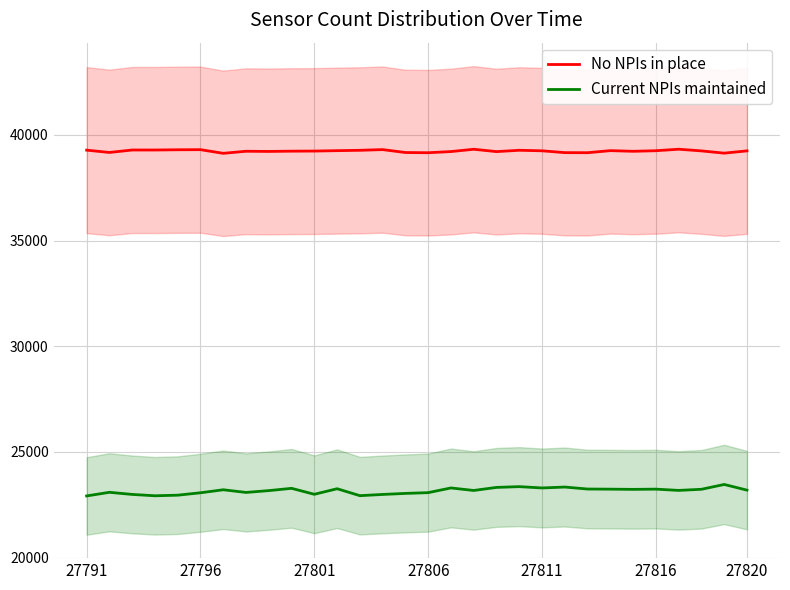

Which series has the largest total across all categories?

No NPIs in place